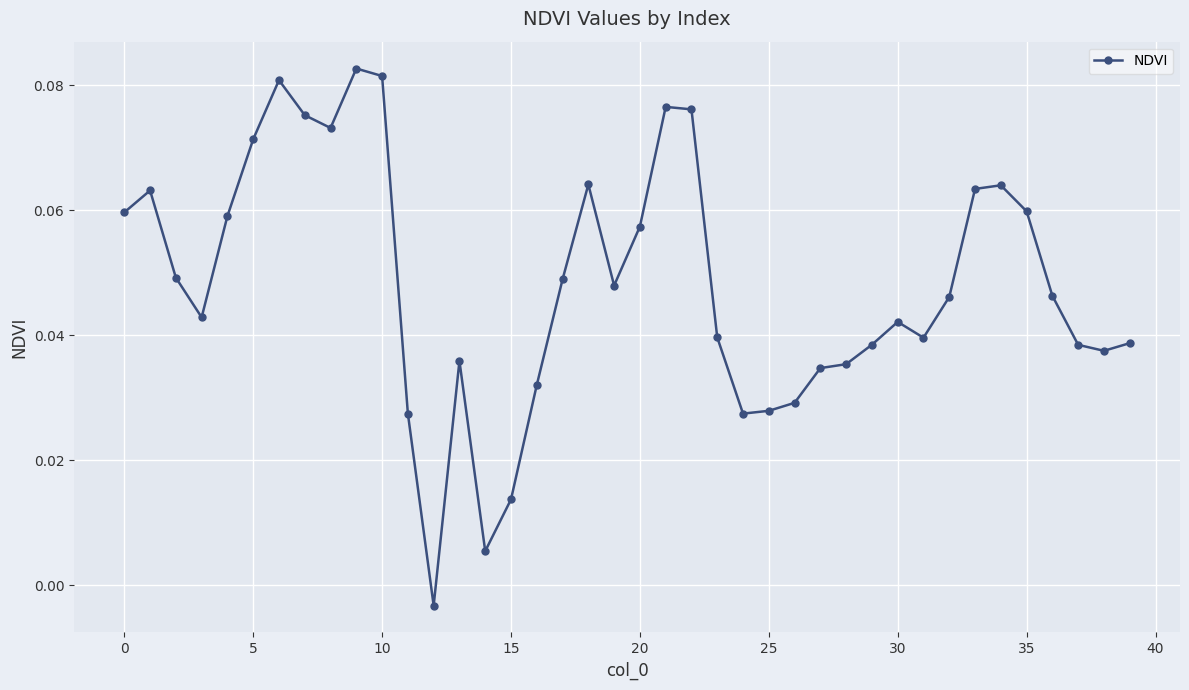

True or false: the data has more than 1 interior local peaks.

True